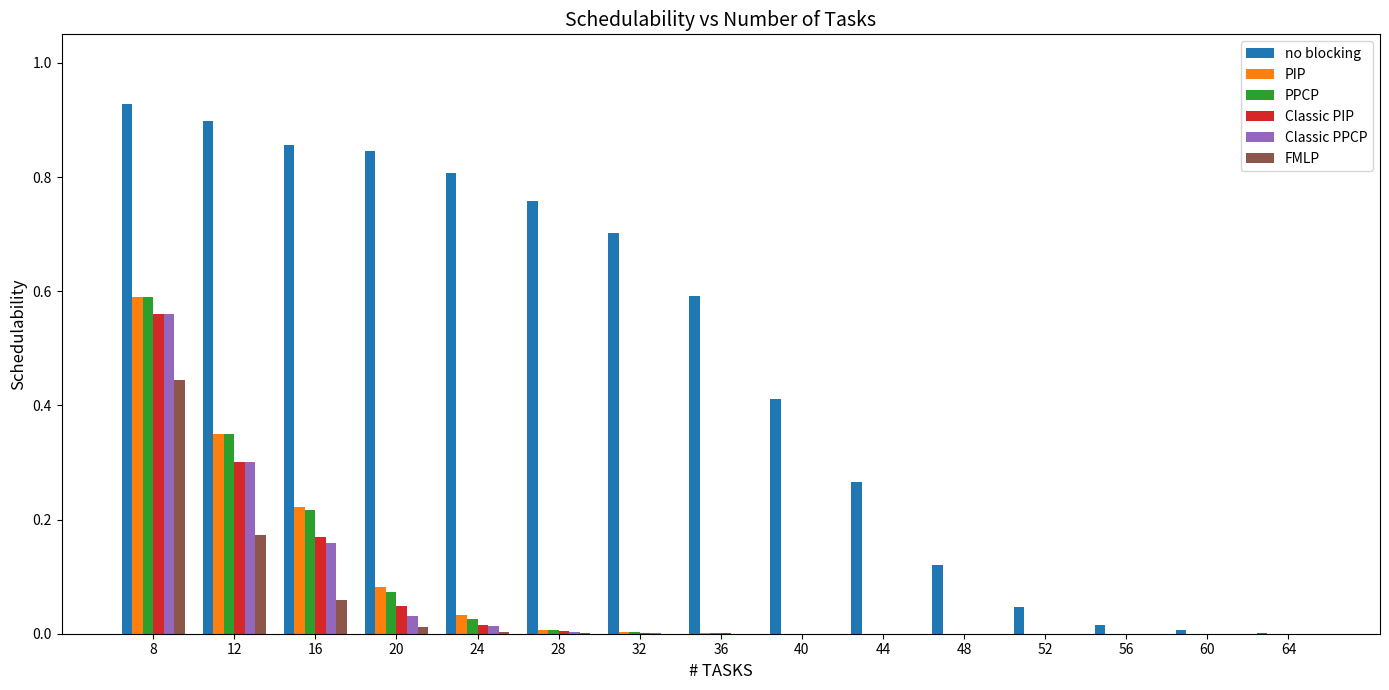

How many series are shown in this chart?

6